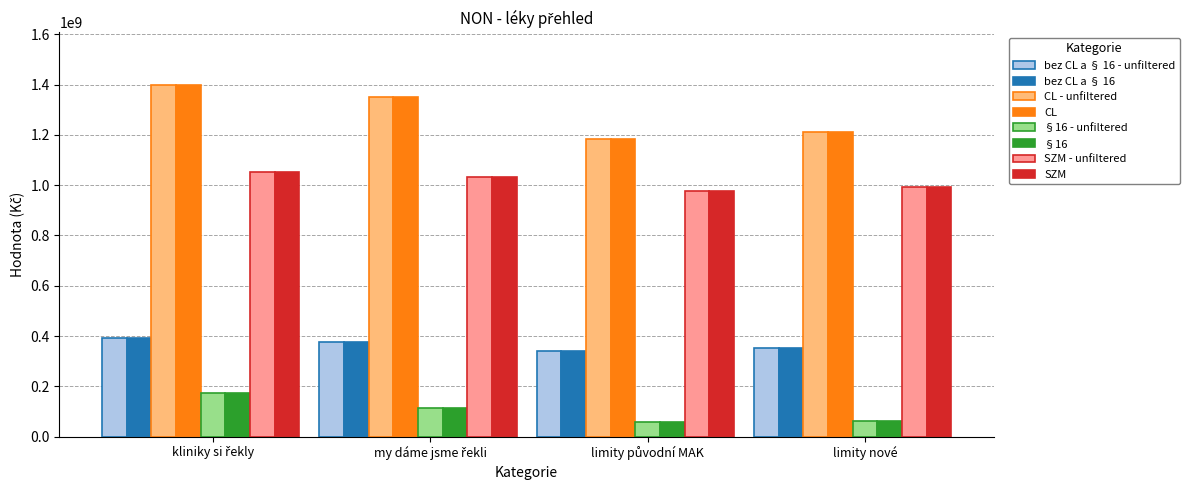

The value of bez CL a § 16 - unfiltered at limity nové is 540511944. True or false?

False